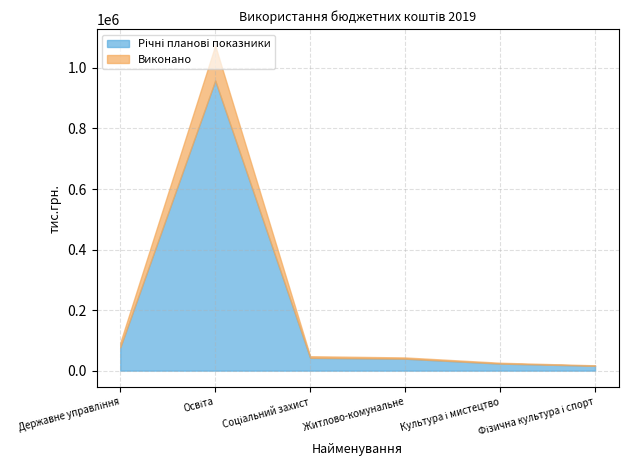

True or false: Виконано has a value of 8030.4 at Соціальний захист.

False